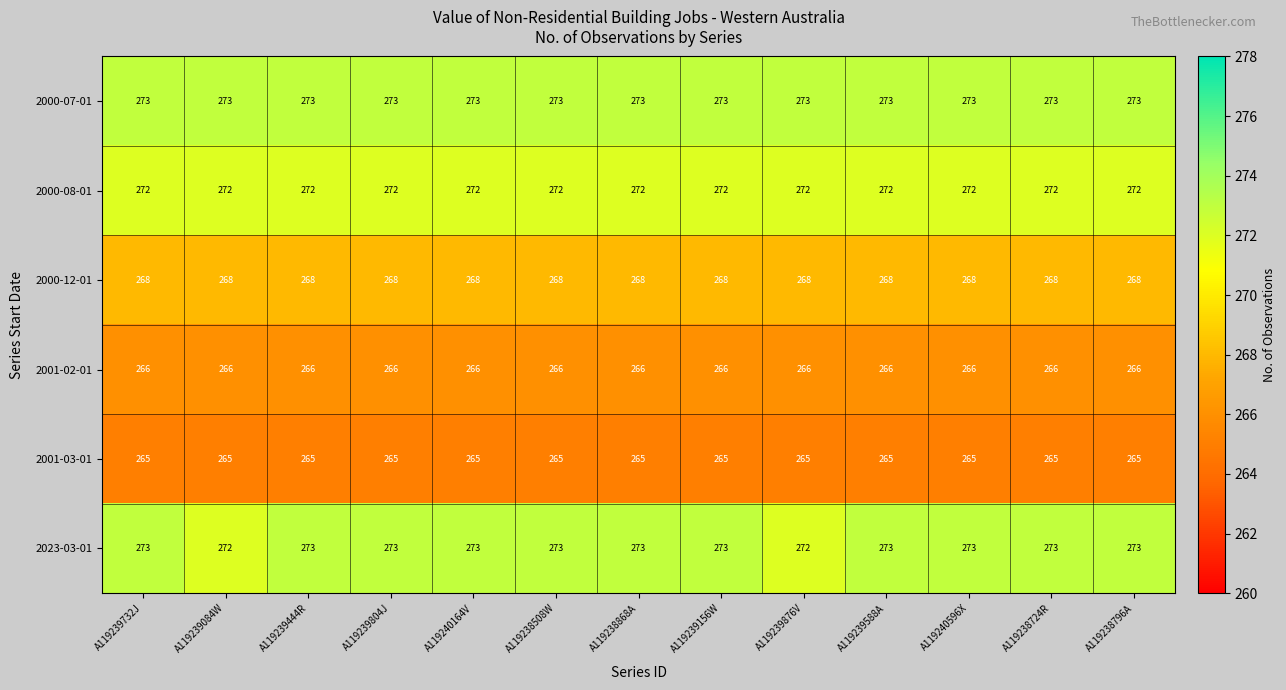

What is the sum of the 2001-02-01 values at A119240596X and A119239876V?

532